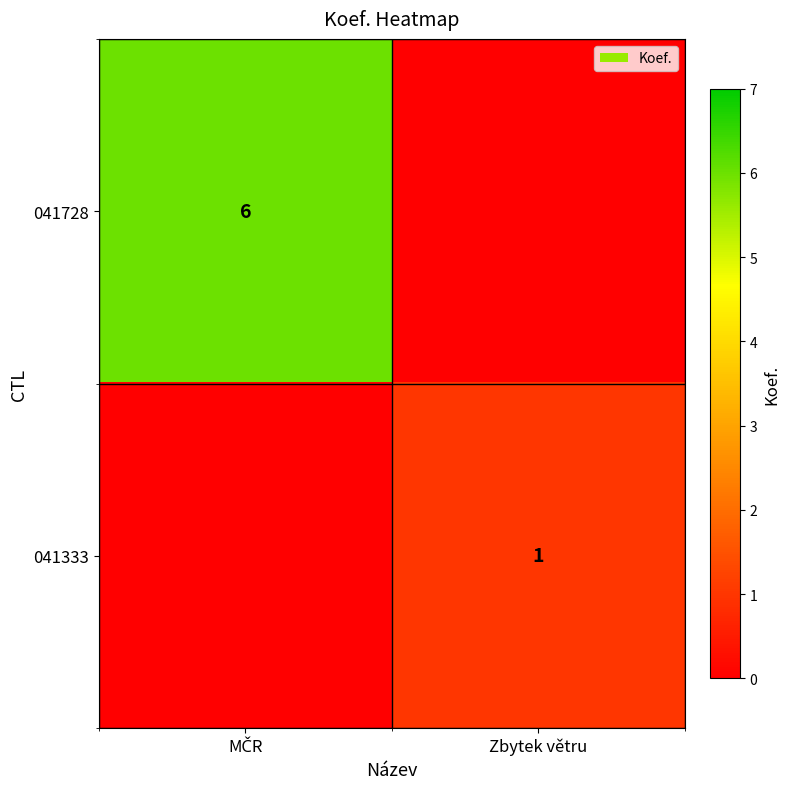

The value of 041333 at Zbytek větru is 1. True or false?

True